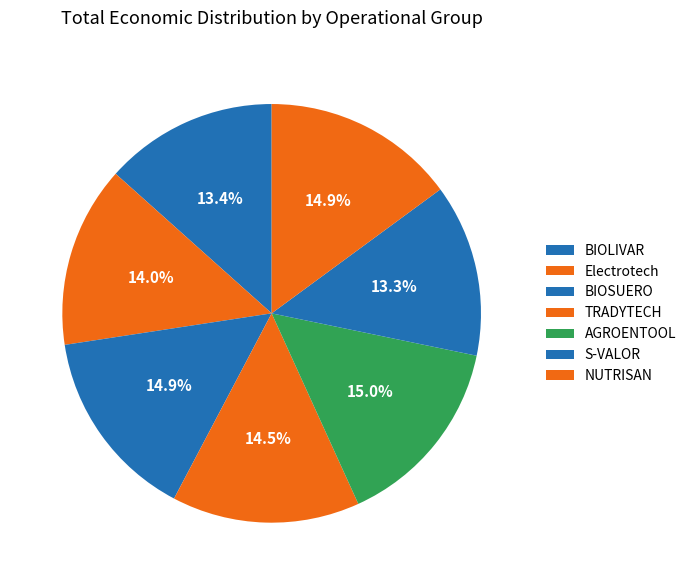

Which category has the biggest portion of the pie?

AGROENTOOL